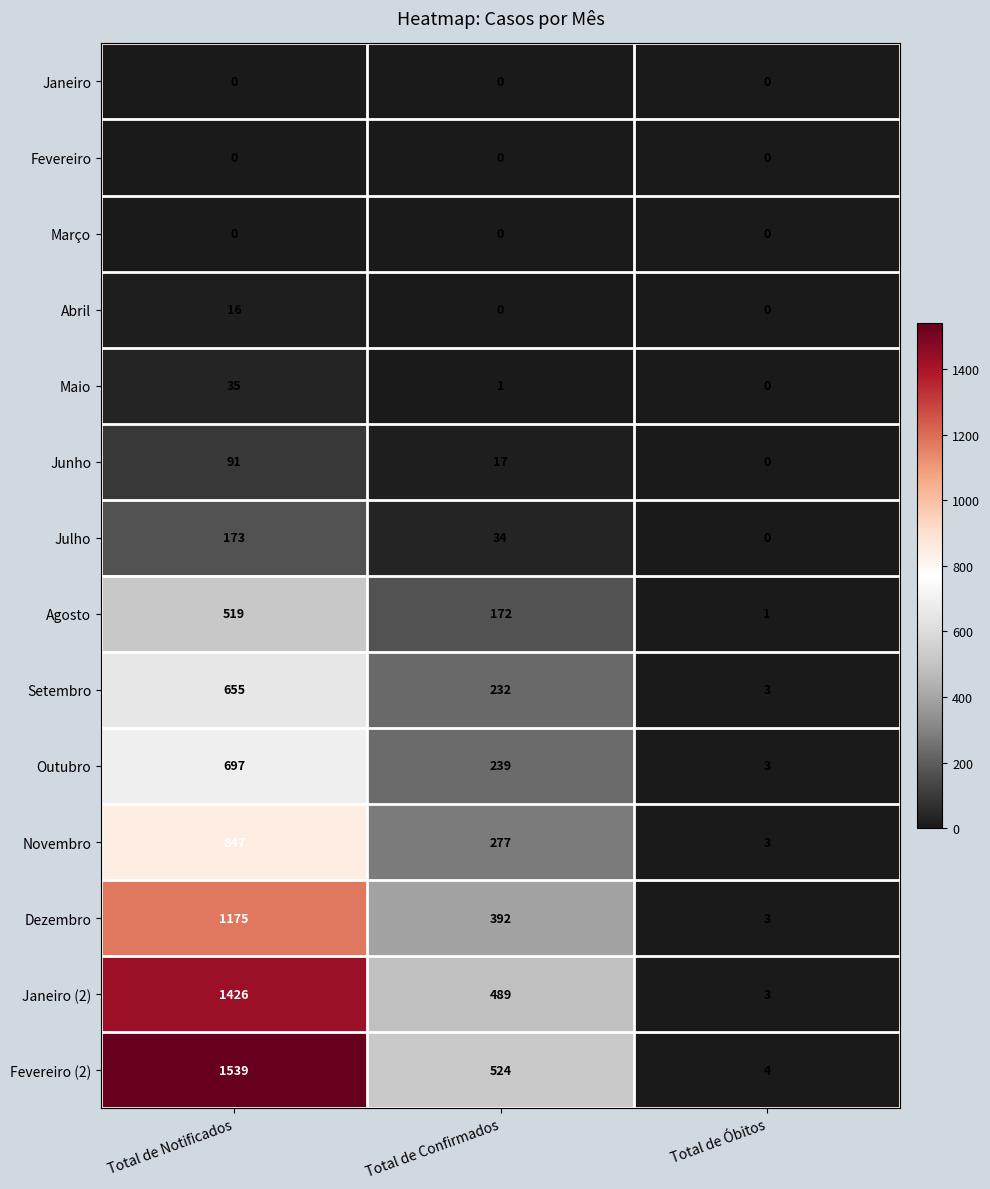

The value of Setembro at Total de Óbitos is 3. True or false?

True